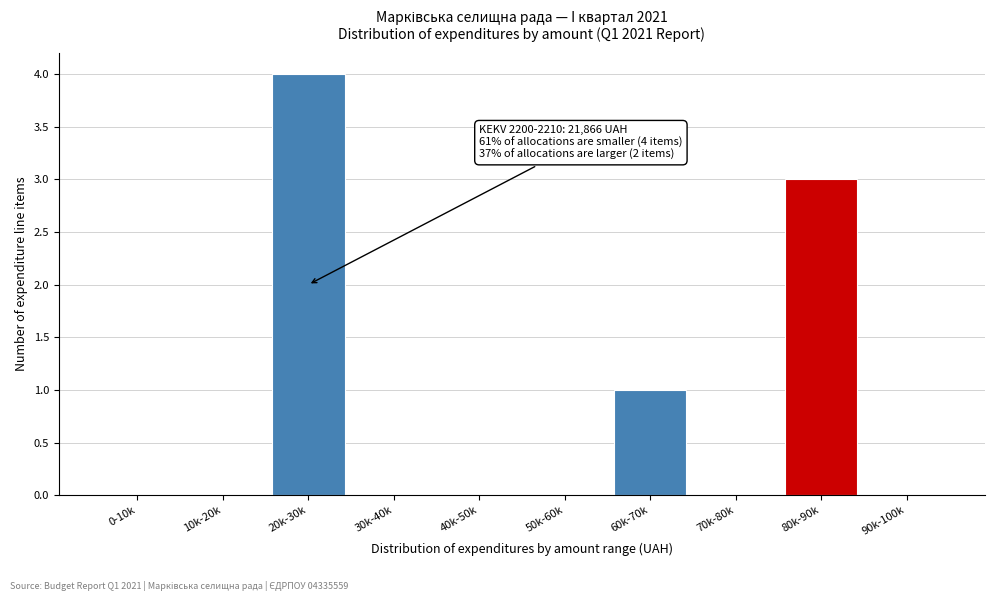

Reading right to left, transcribe all the data shown in this chart.

90k-100k=0	80k-90k=3	70k-80k=0	60k-70k=1	50k-60k=0	40k-50k=0	30k-40k=0	20k-30k=4	10k-20k=0	0-10k=0